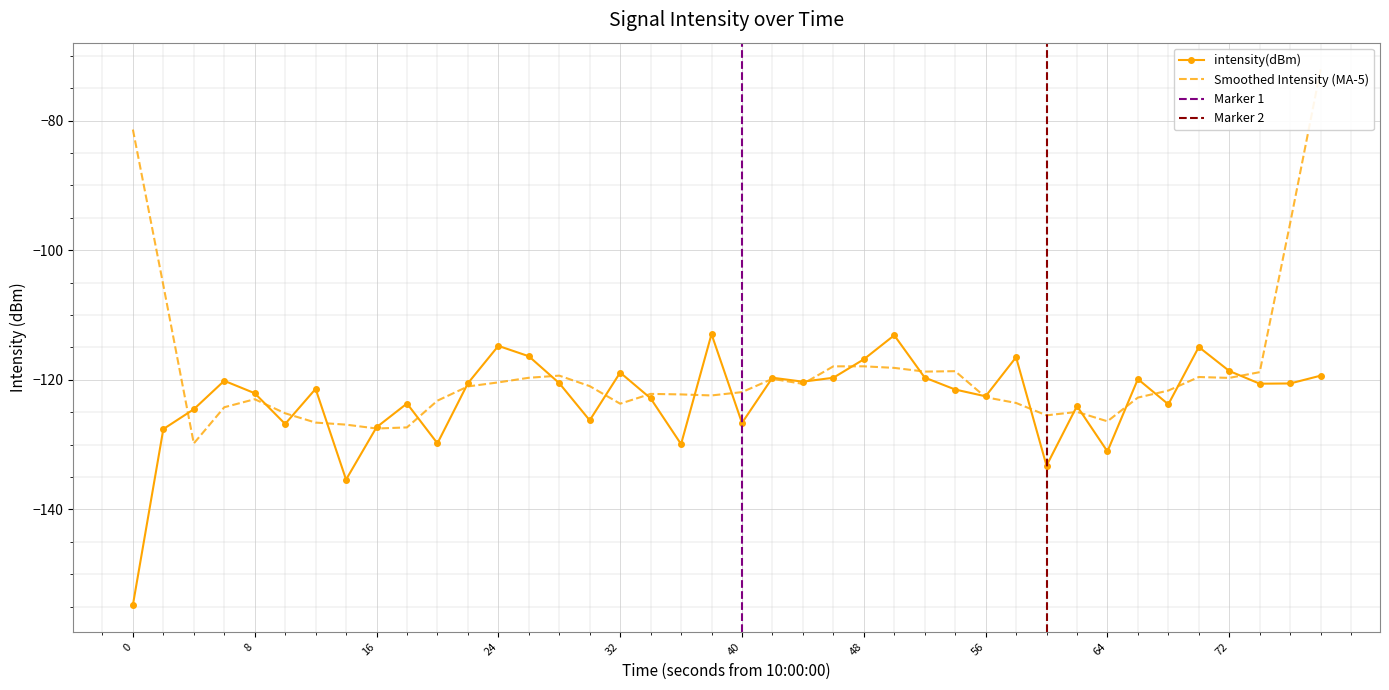

Count the number of categories in the chart.

40